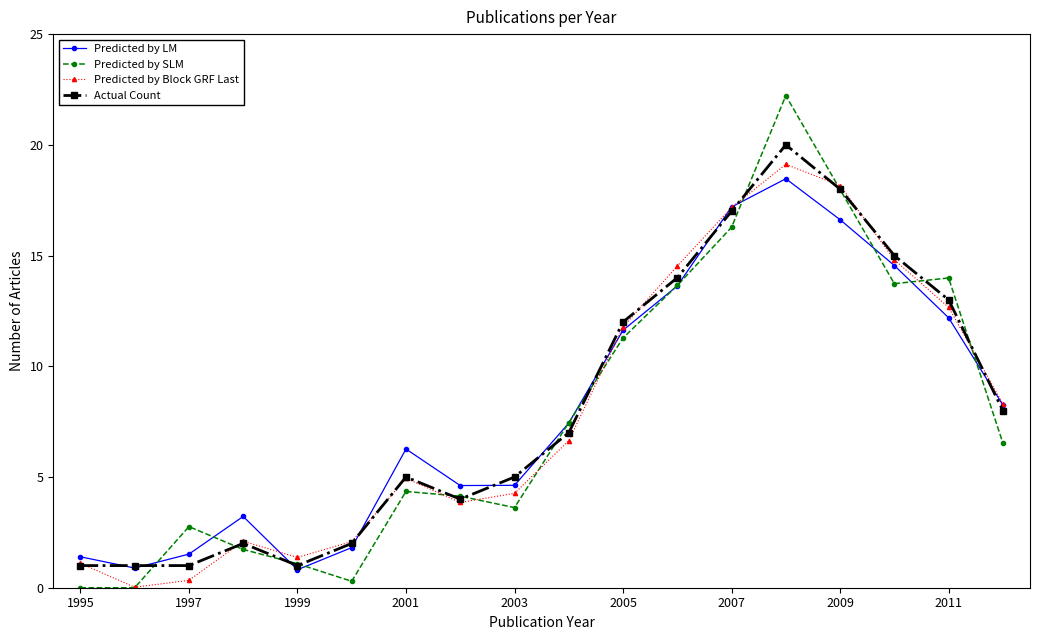

How many interior local valleys does the Predicted by Block GRF Last series have?

3